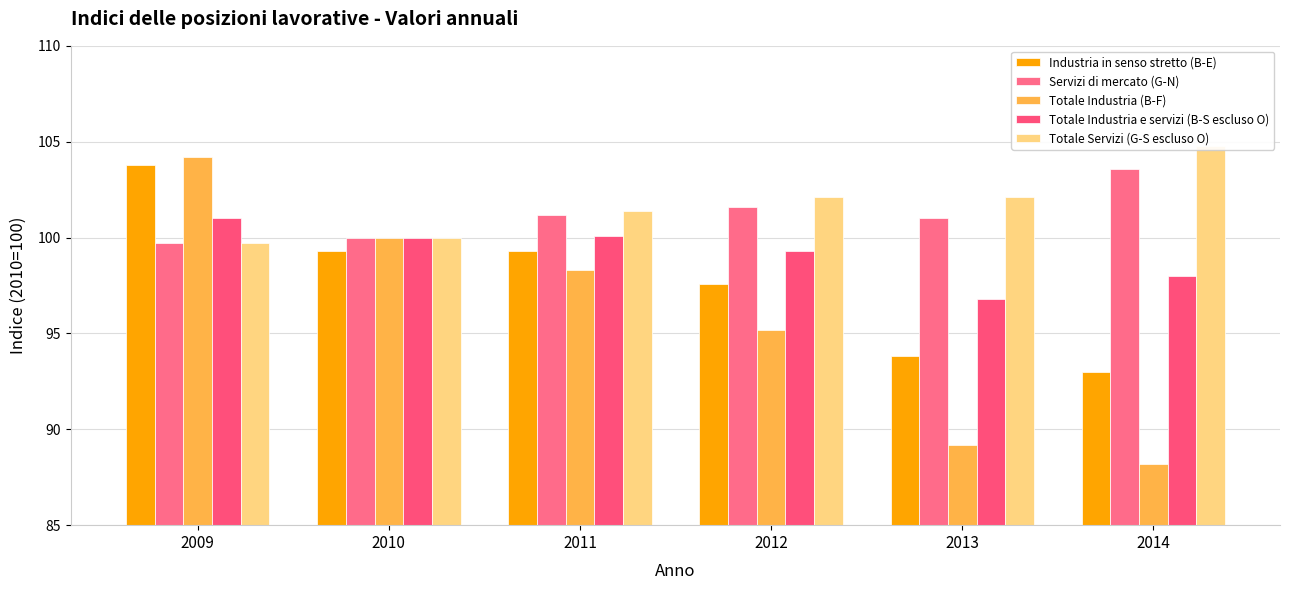

What are all the series names shown in the legend?

Industria in senso stretto (B-E), Servizi di mercato (G-N), Totale Industria (B-F), Totale Industria e servizi (B-S escluso O), Totale Servizi (G-S escluso O)